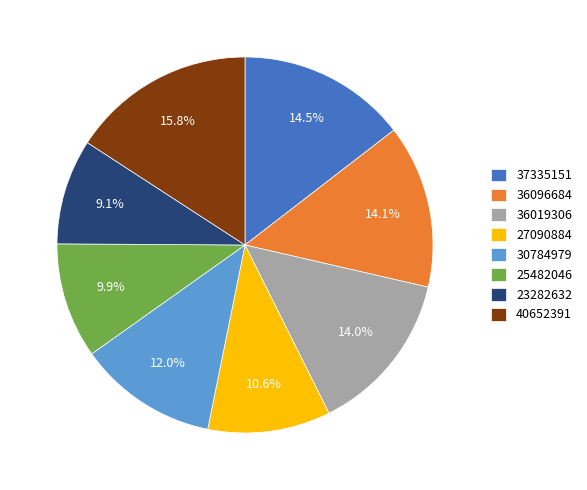

Is the sum of 25482046 and 27090884 greater than half?

No